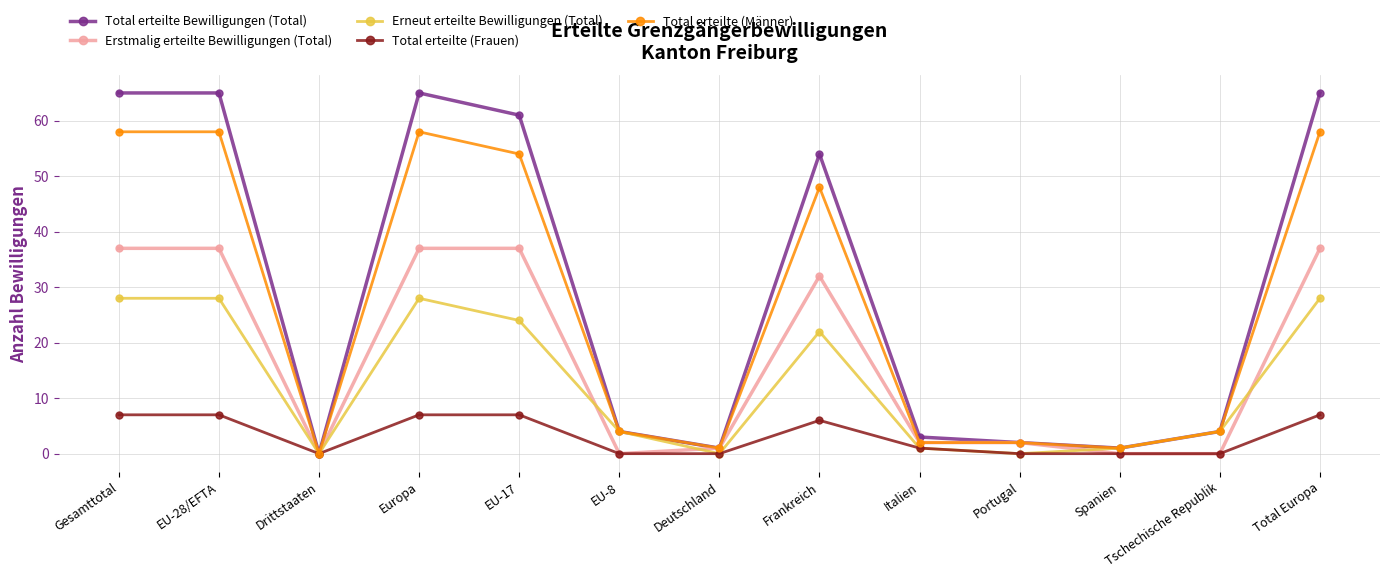

The Total erteilte (Frauen) series shows -4 at EU-8. True or false?

False